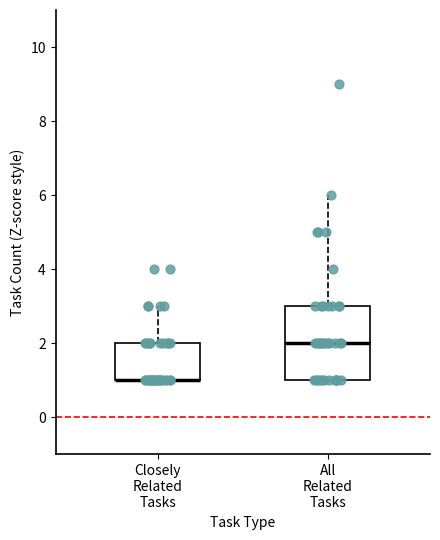

Reading left to right, transcribe this box plot: for each box, give where its median line is, the range the box spans, and where its two whiskers end, as read against the y-axis. The values are not printed on the chart, so give them approximately, as read against the axis.

Closely Related Tasks: median 1 (drawn on the box's lower edge), box 1 to 2, whiskers 1 to 3
All Related Tasks: median 2, box 1 to 3, whiskers 1 to 6